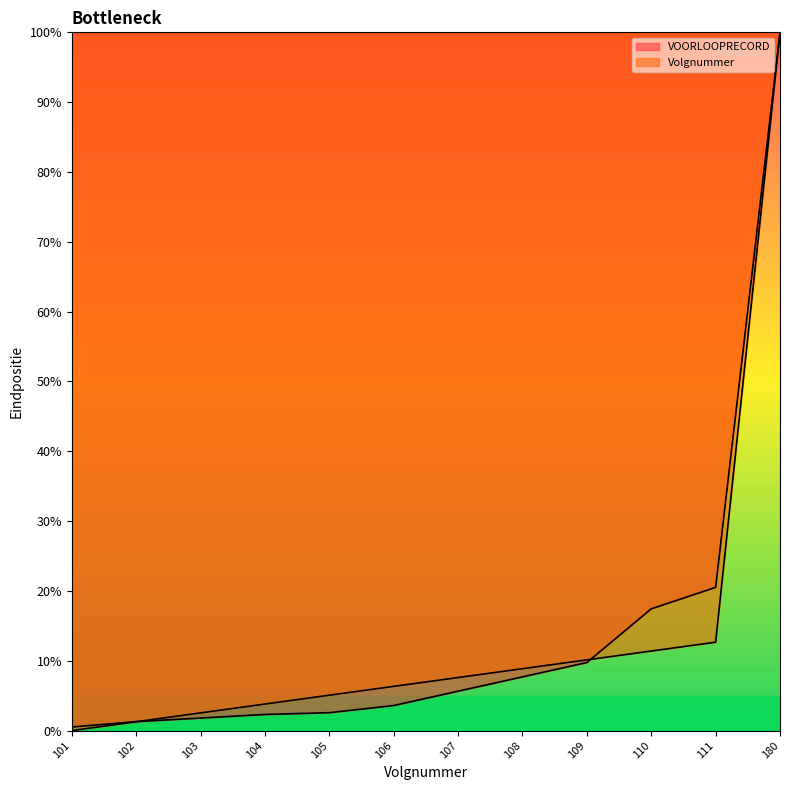

True or false: VOORLOOPRECORD has more than 0 interior local peaks.

False